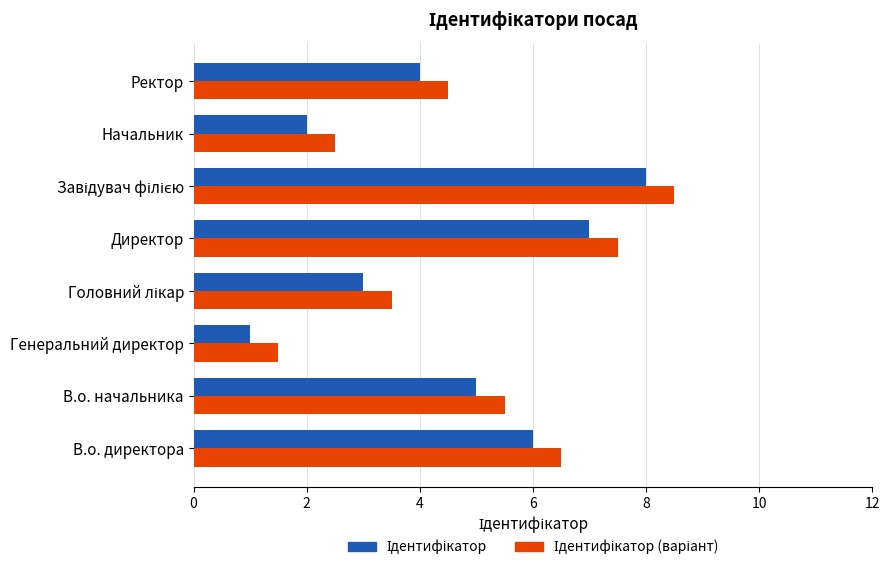

What is the spread (max minus min) of values at Ректор?

0.5